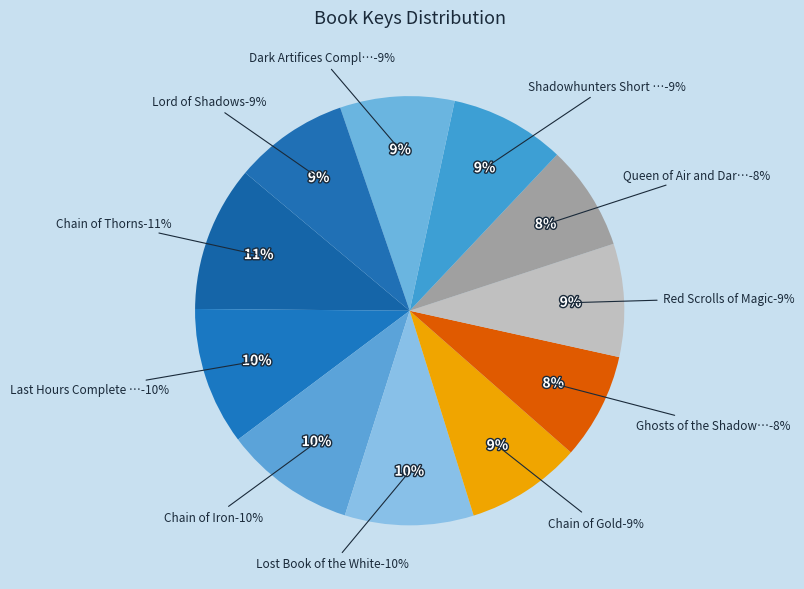

To the nearest percent, what is the difference between the Ghosts of the Shadow Market and Shadowhunters Short Story Collection slice percentages?

1%